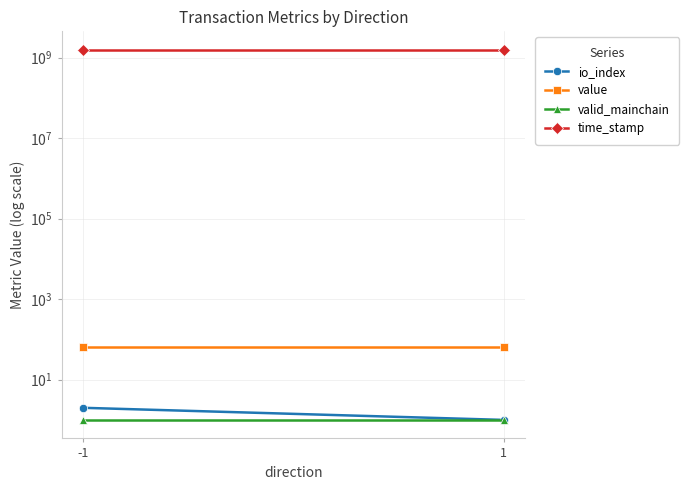

At which category is the sum across all series the highest?

-1